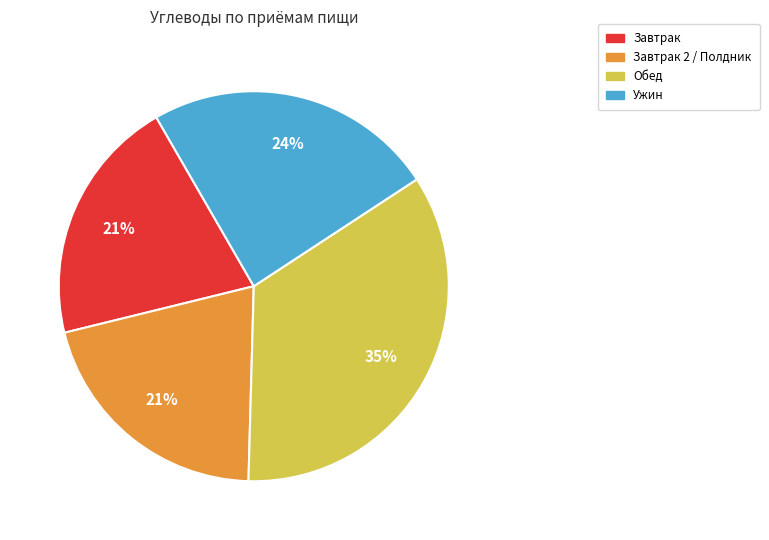

Count the number of slices in the pie.

4